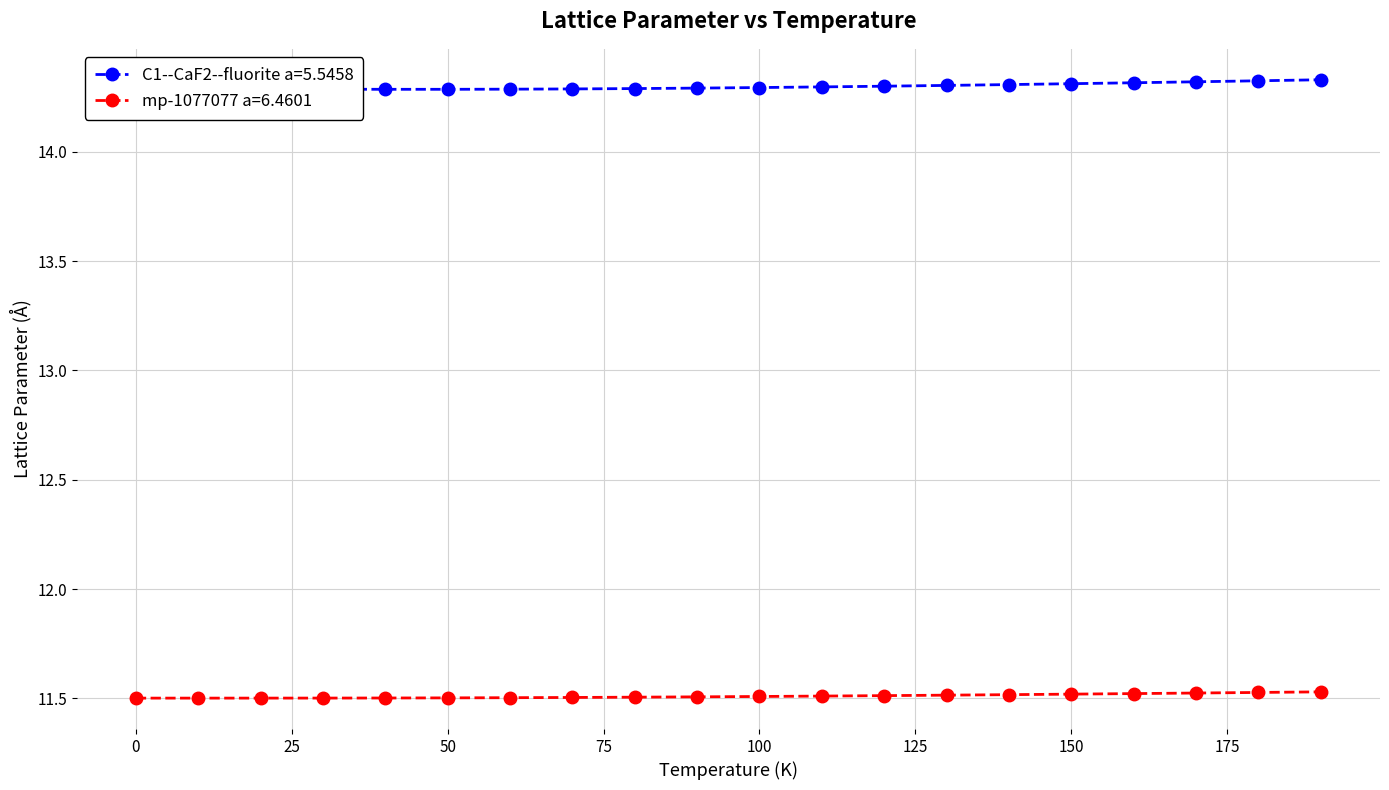

Which series has the largest total across all categories?

C1--CaF2--fluorite a=5.5458